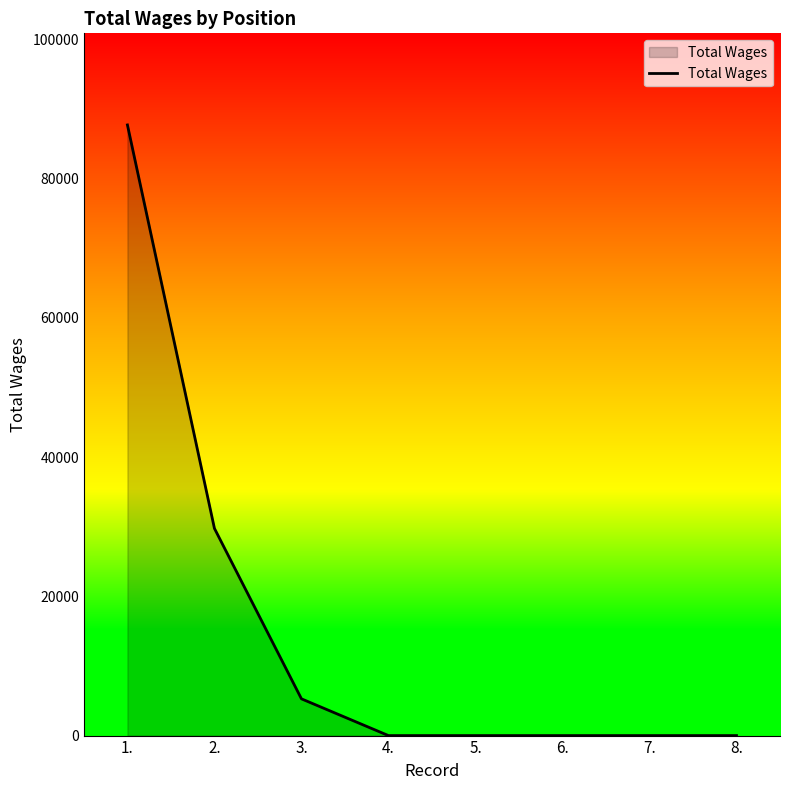

Does the chart display data point markers on the line(s)?

No